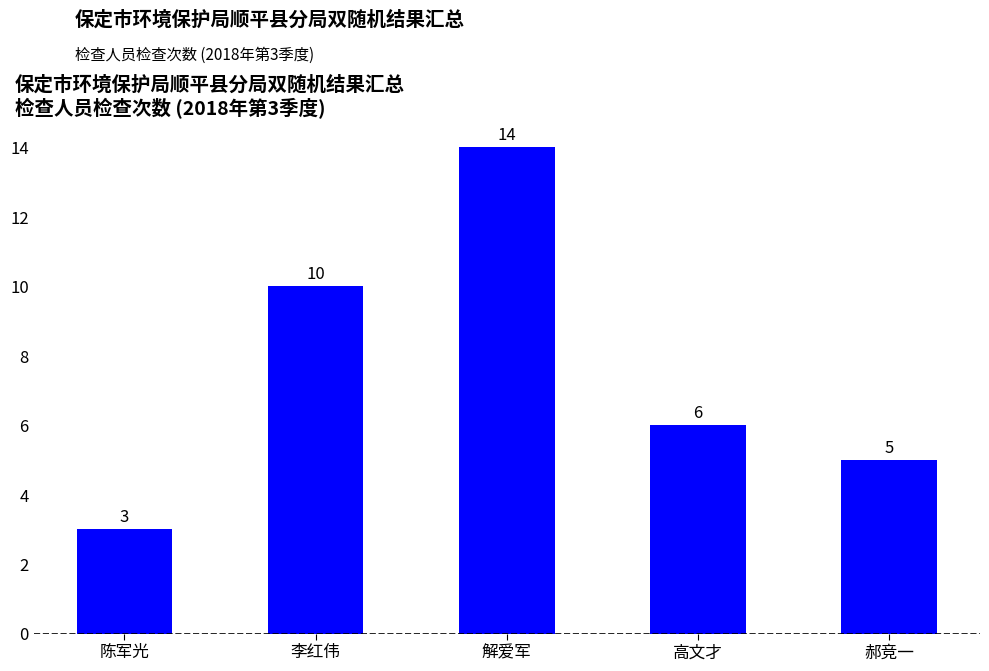

What is the difference between the values at 郝竞一 and 李红伟?

5